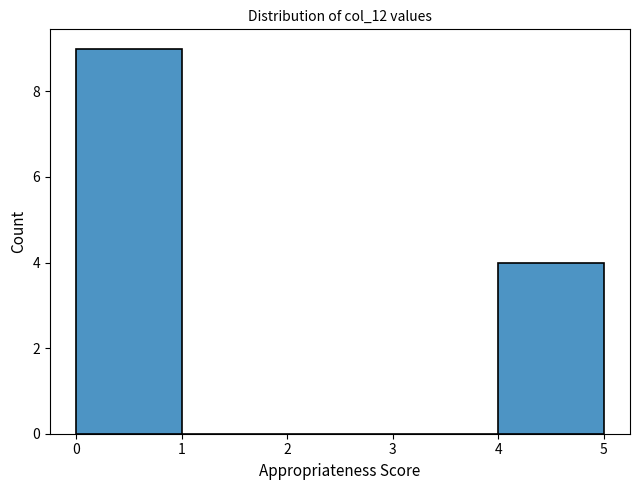

Reading left to right, transcribe this chart: for each bar, give the range it covers on the x-axis and its height. The values are not printed on the chart, so give them approximately, as read against the axis.

0 to 1: 9
1 to 2: 0
2 to 3: 0
3 to 4: 0
4 to 5: 4